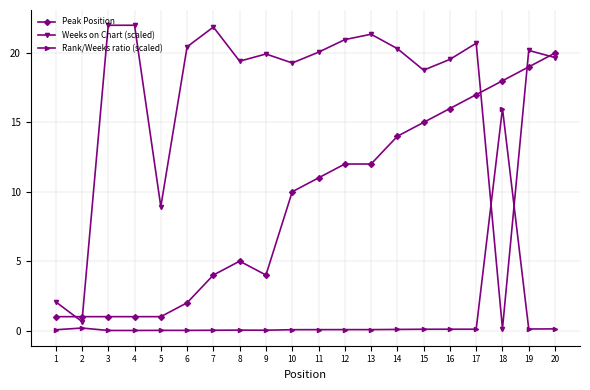

Which series has the largest range (max minus min)?

Weeks on Chart (scaled)